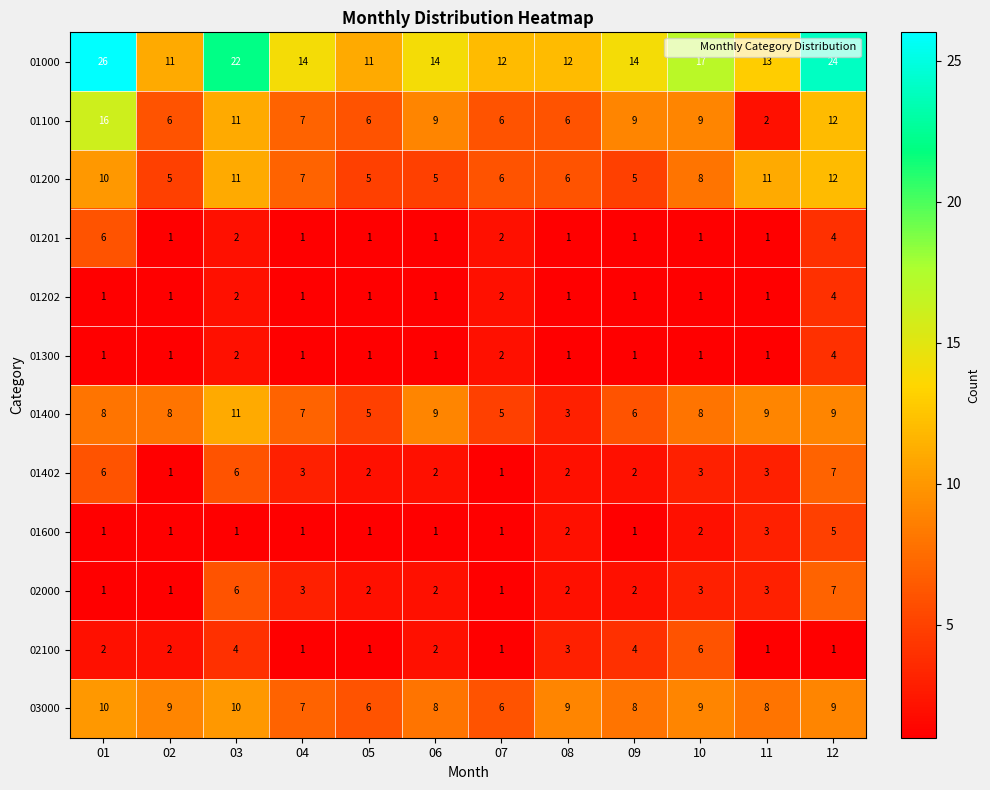

Read the 01402 value at 01.

6